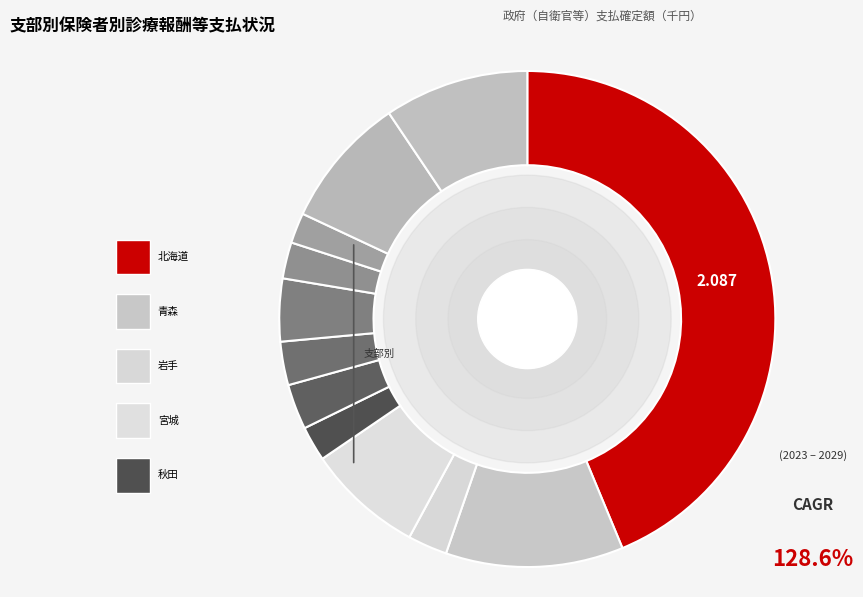

Count the number of slices in the pie.

12